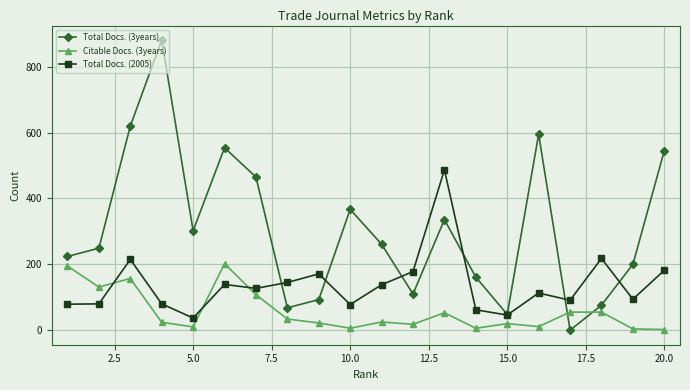

After their last crossing, which series has the higher values: Total Docs. (2005) or Citable Docs. (3years)?

Total Docs. (2005)